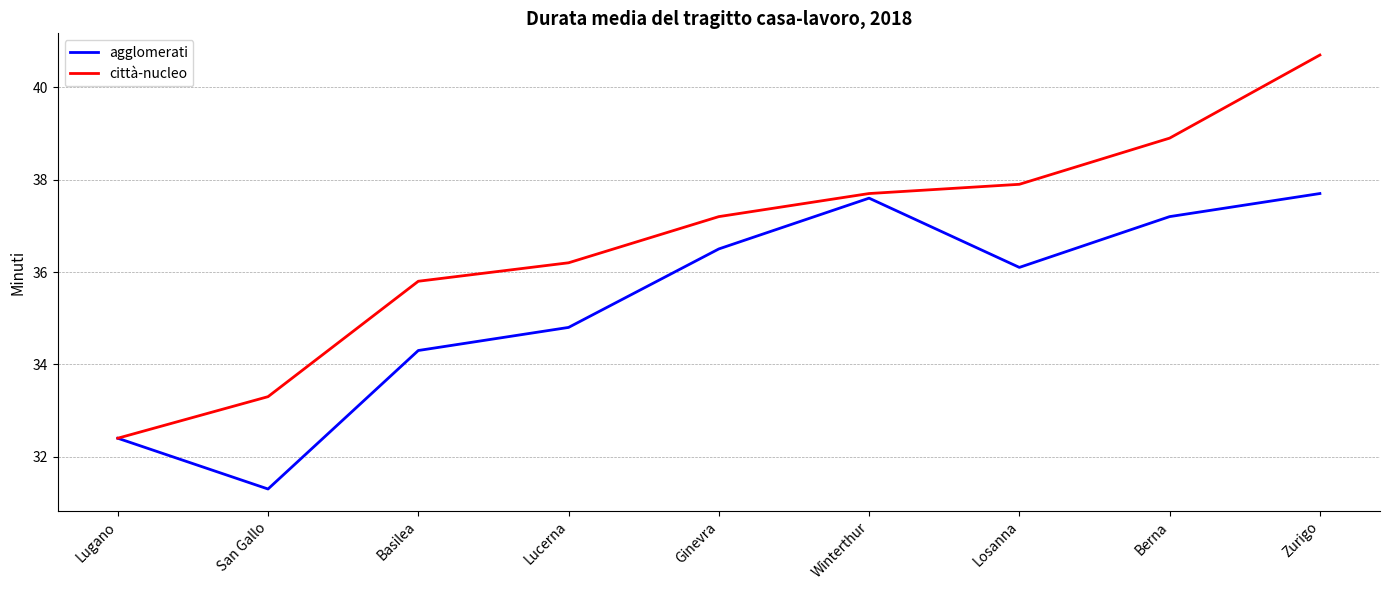

What is the total value across all series at Losanna?

74.0